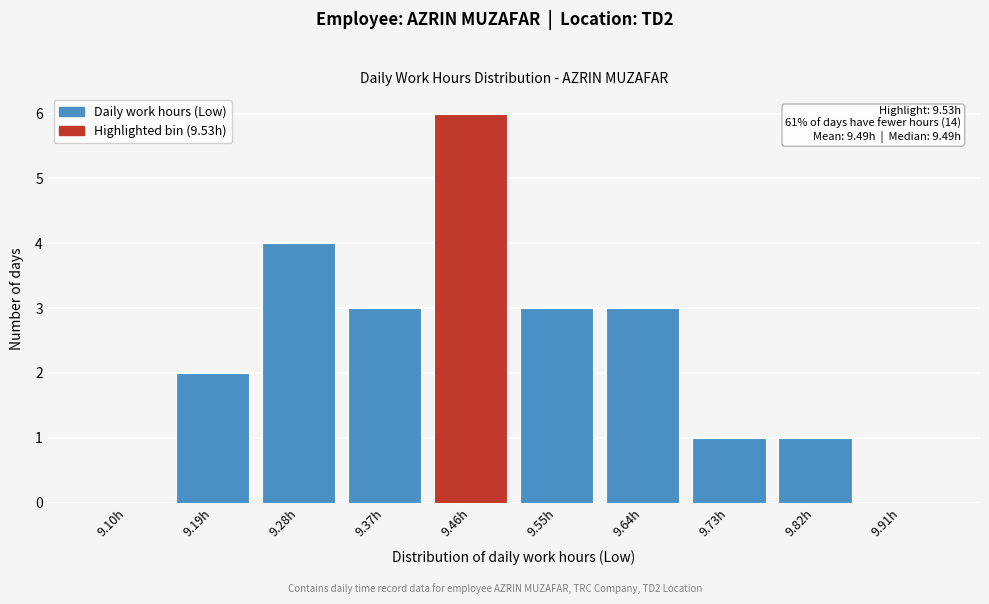

Reading left to right, what are all the values shown in this chart?

9.10h=0	9.19h=2	9.28h=4	9.37h=3	9.46h=6	9.55h=3	9.64h=3	9.73h=1	9.82h=1	9.91h=0